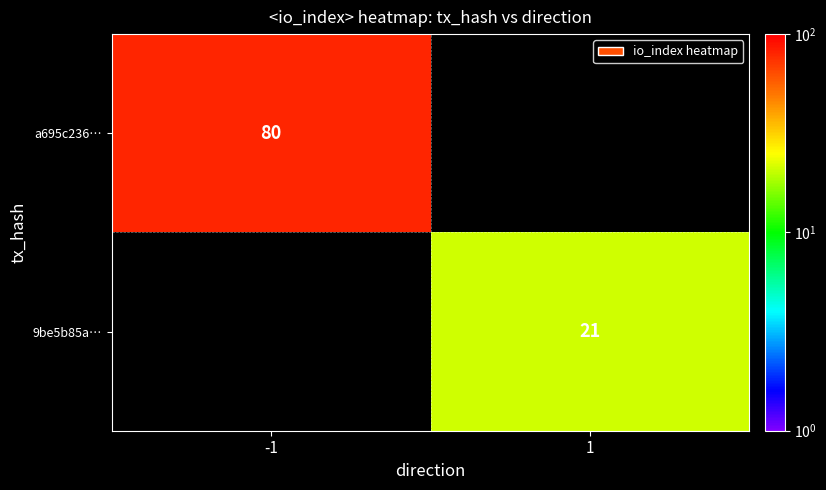

Is it true that a695c236… equals 30.1 at -1?

False